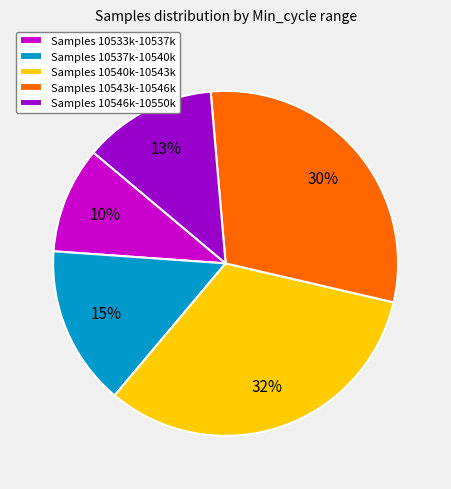

Which slice is the smallest?

Samples 10533k-10537k